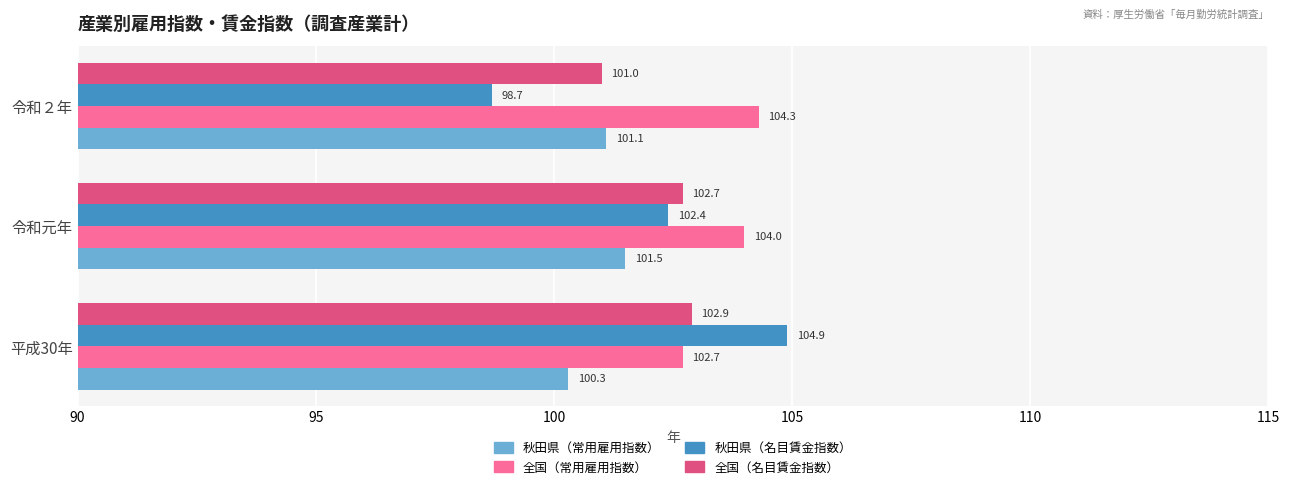

Which series has the largest range (max minus min)?

秋田県（名目賃金指数）